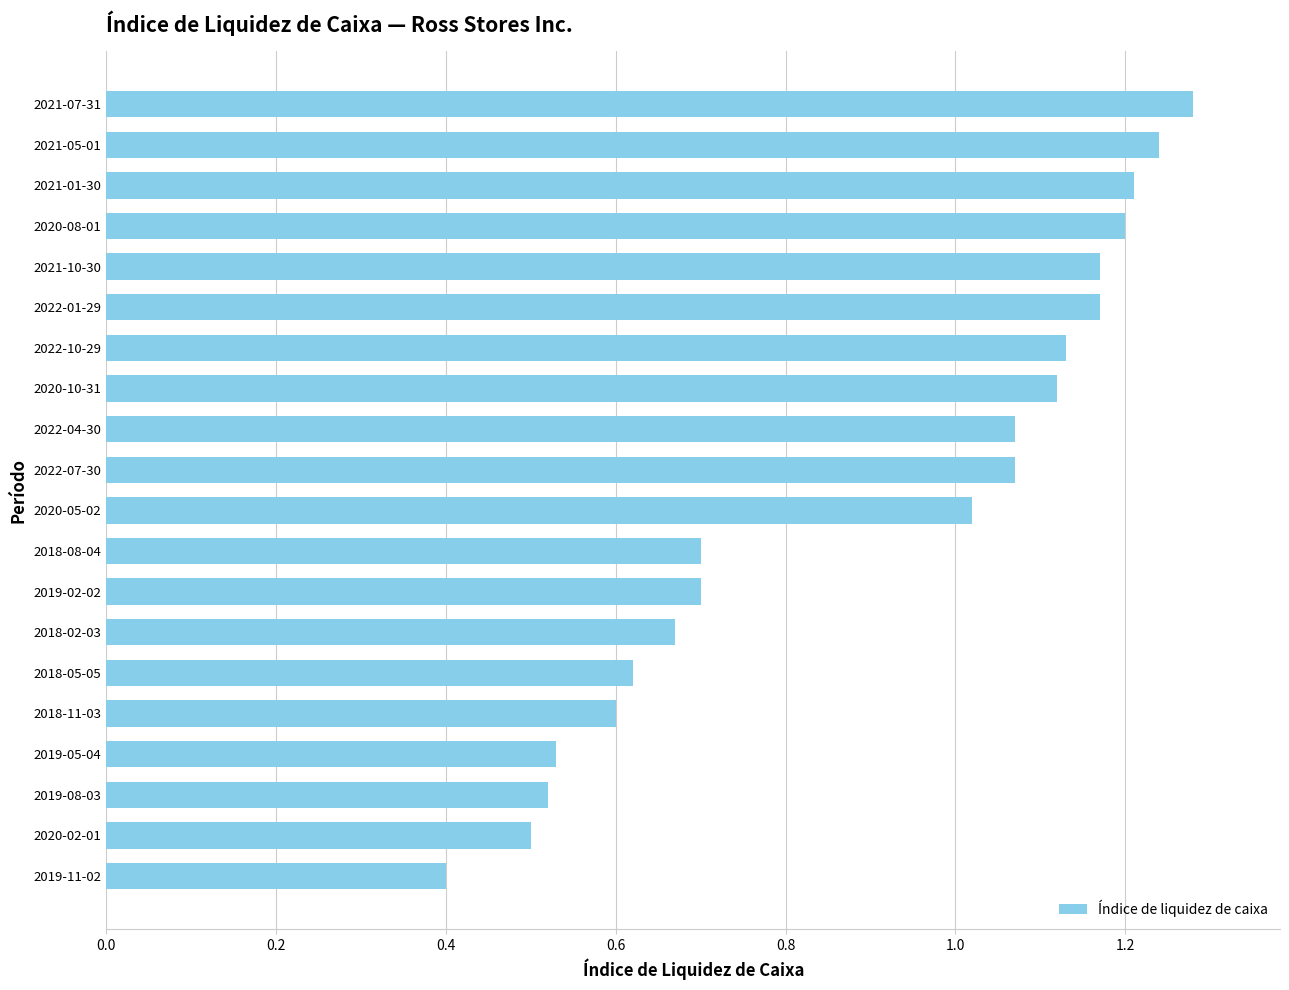

What is the change in value from 2019-11-02 to 2018-05-05?

+0.2